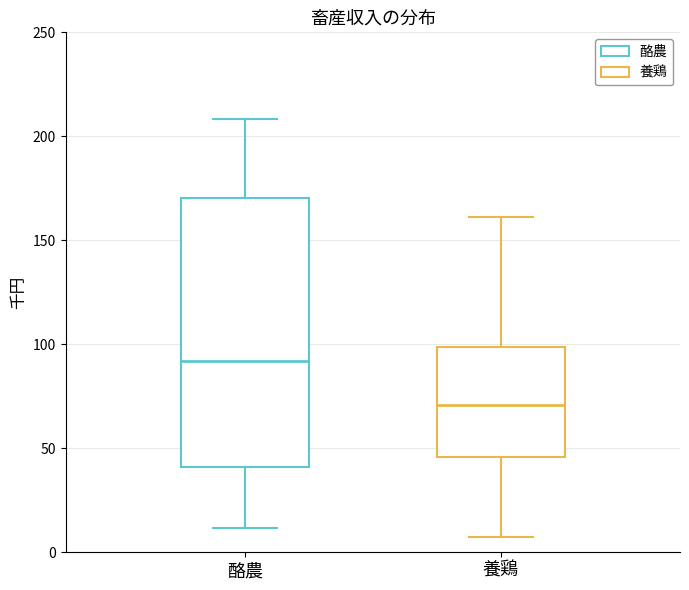

Which box is the tallest, from its lower edge to its upper edge?

酪農